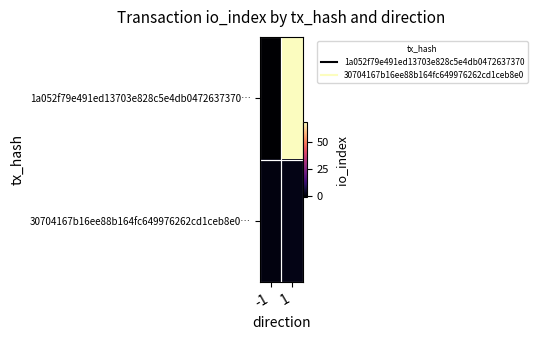

Reading left to right, what are all the values shown in this chart?

1a052f79e491ed13703e828c5e4db0472637370…: -1=-1	1=69
30704167b16ee88b164fc649976262cd1ceb8e0…: -1=1	1=2